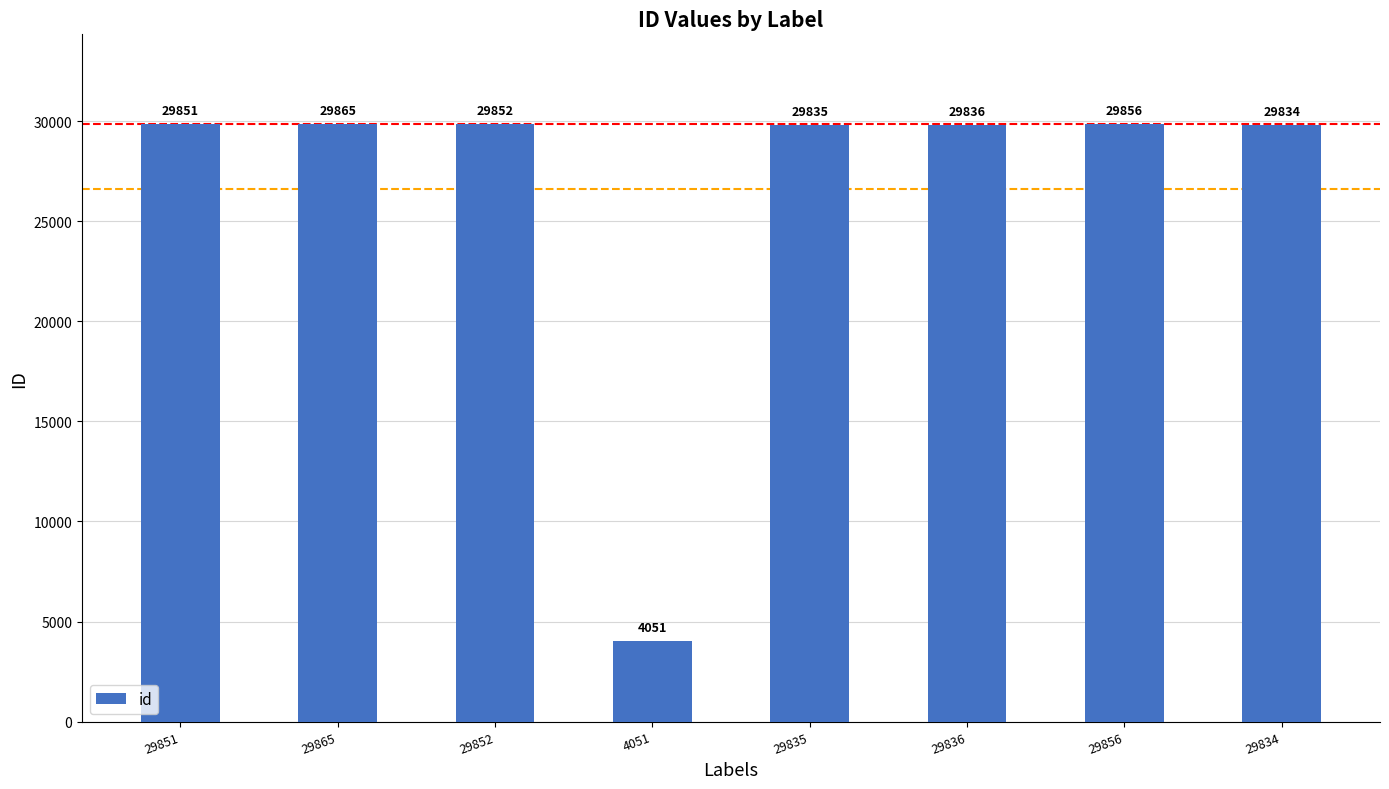

Rank the categories by value from highest to lowest.

29865, 29856, 29852, 29851, 29836, 29835, 29834, 4051